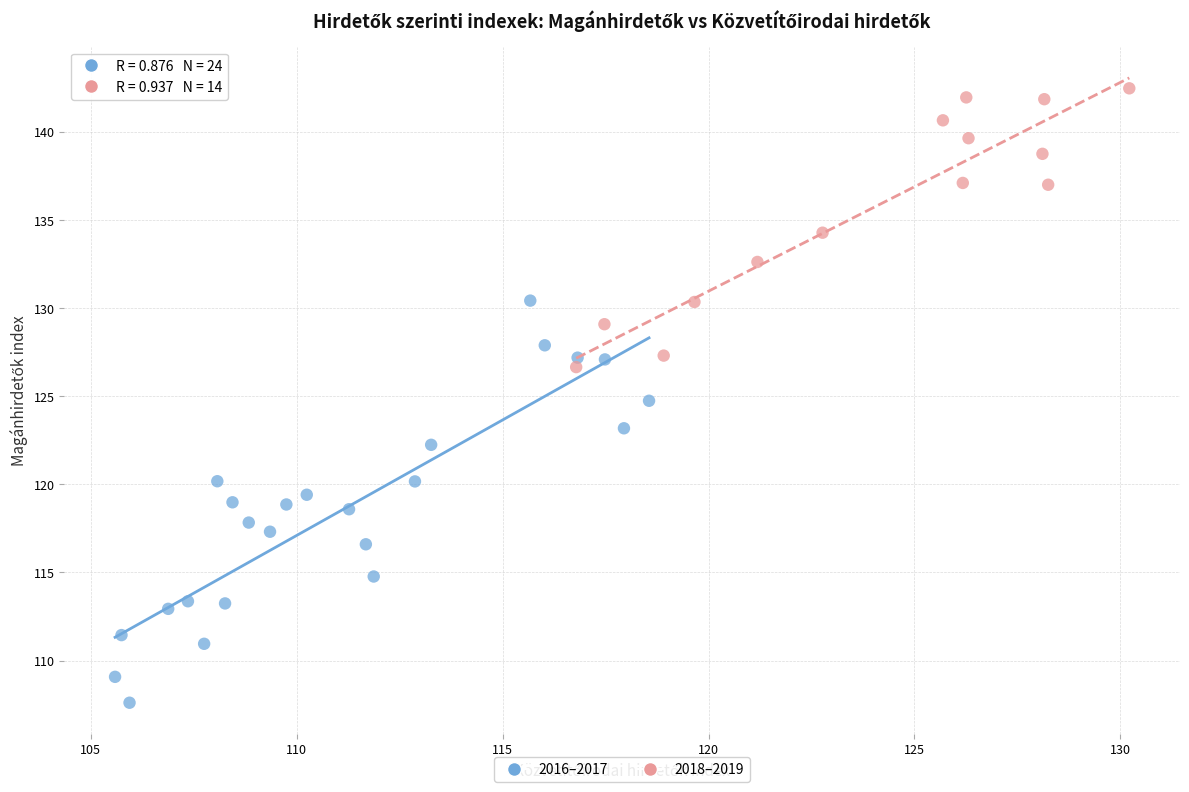

Which series reaches the maximum Y coordinate?

2018–2019